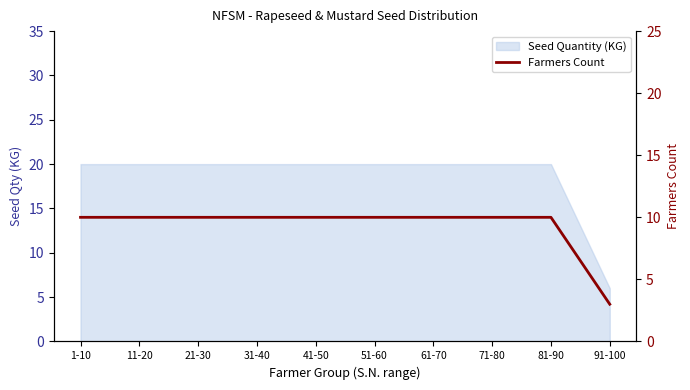

What is the ratio of the value at 21-30 to the value at 31-40?

1.0